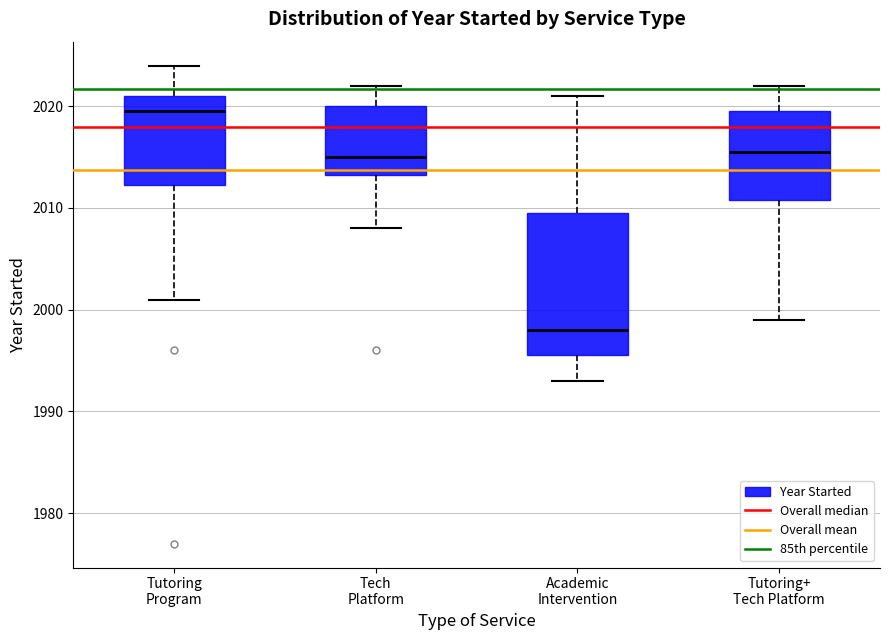

Reading left to right, read every box against the y-axis: the position of its median line, the range the box covers, and the ends of its whiskers. The values are not printed on the chart, so give them approximately, as read against the axis.

Tutoring Program: median 2020, box 2012 to 2021, whiskers 2001 to 2024
Tech Platform: median 2015, box 2013 to 2020, whiskers 2008 to 2022
Academic Intervention: median 1998, box 1996 to 2010, whiskers 1993 to 2021
Tutoring+ Tech Platform: median 2016, box 2011 to 2020, whiskers 1999 to 2022